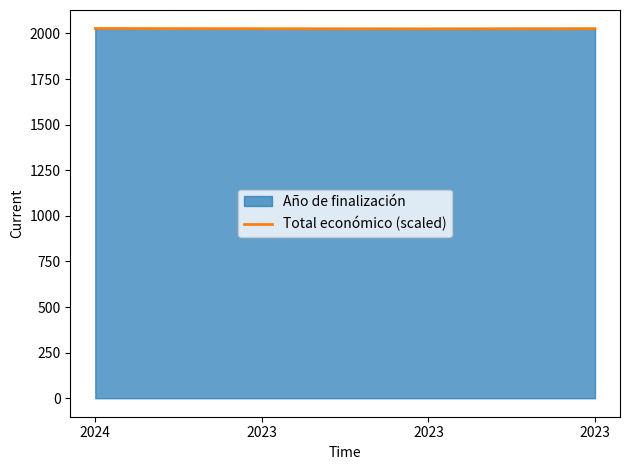

How many series are shown in this chart?

2